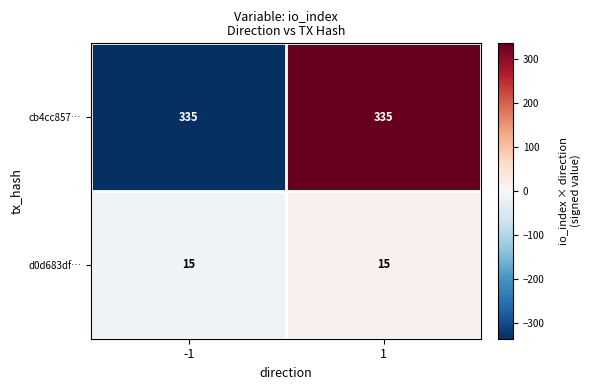

Reading left to right, what are all the values shown in this chart?

cb4cc857…: -1=335	1=335
d0d683df…: -1=15	1=15